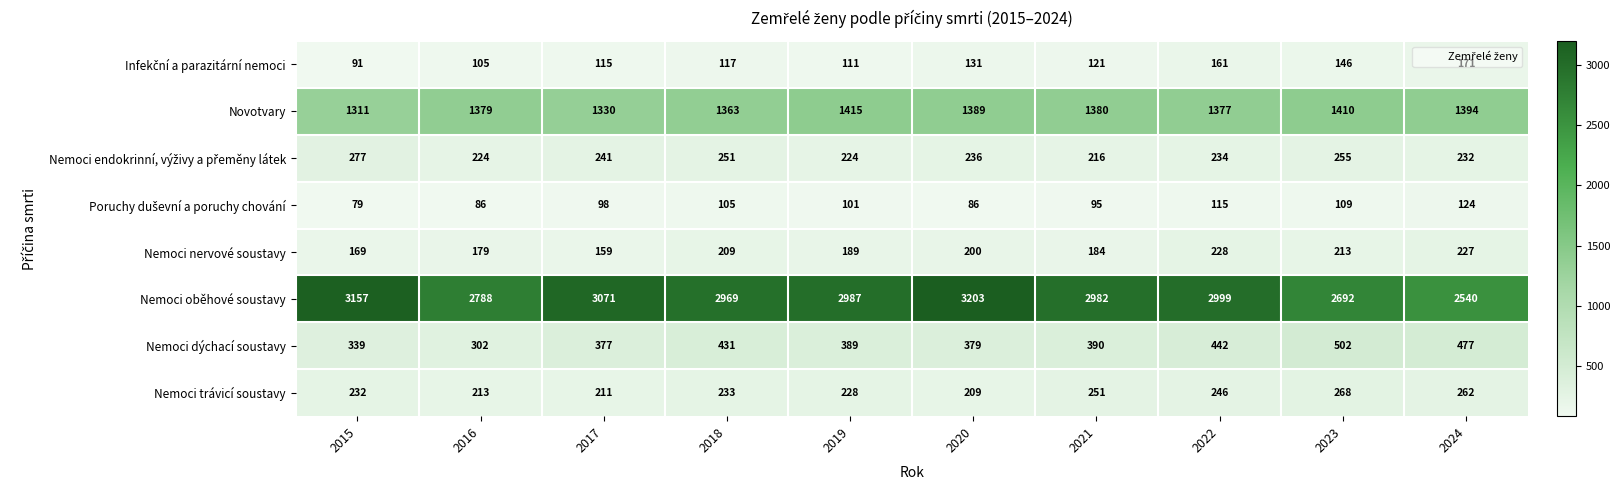

Rank the categories by Novotvary value from lowest to highest.

2015, 2017, 2018, 2022, 2016, 2021, 2020, 2024, 2023, 2019